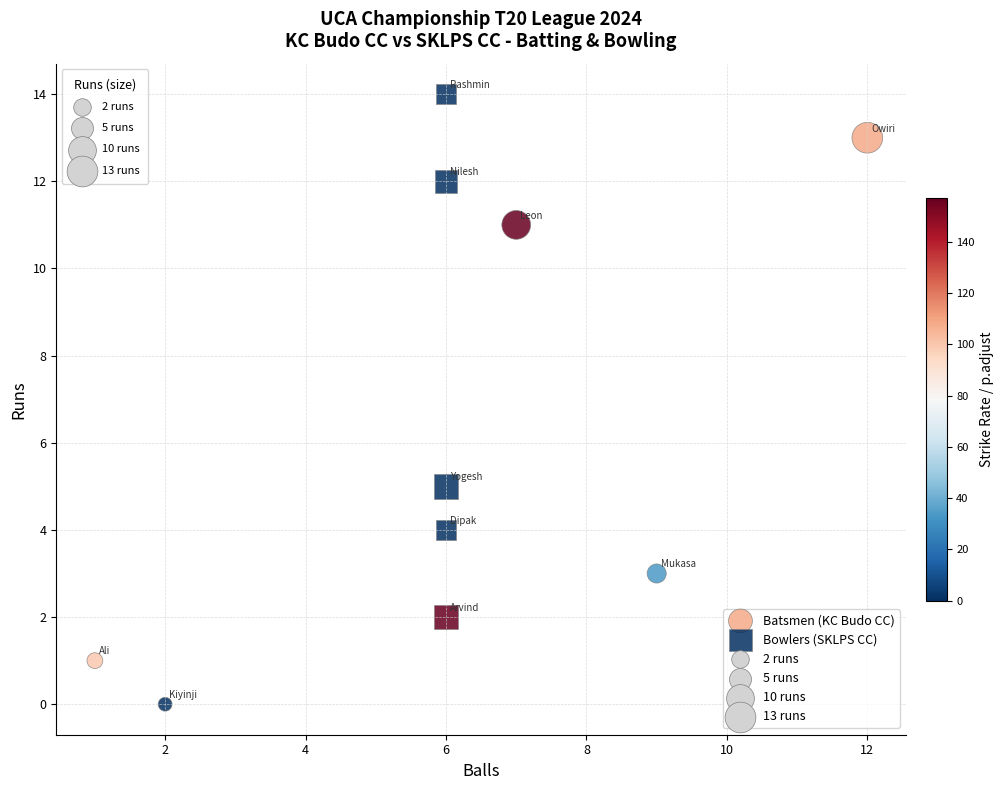

Which series reaches the maximum Y coordinate?

Bowlers (SKLPS CC)